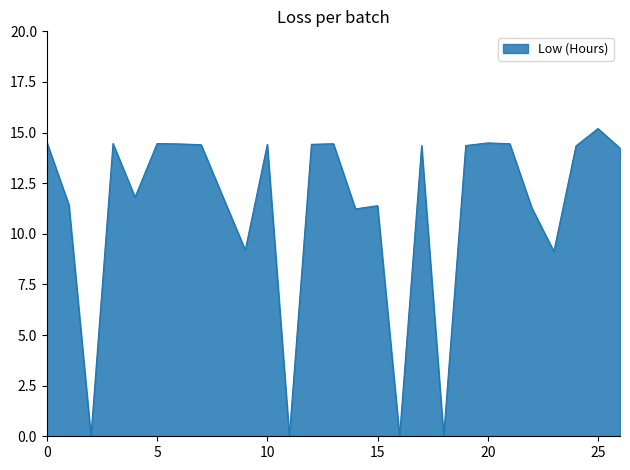

What is the greatest value displayed?

15.2